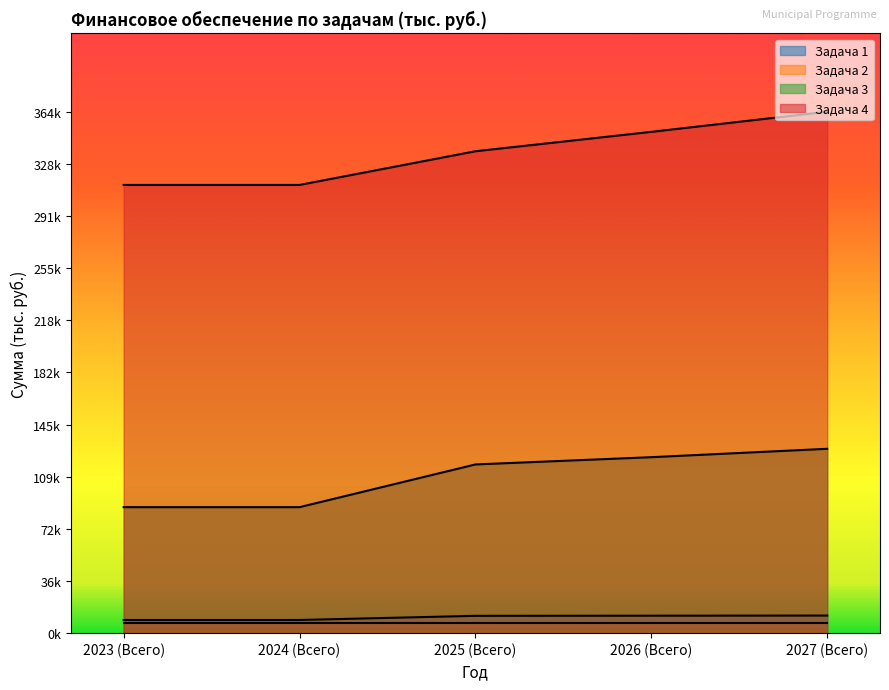

The 2024 (Всего) series shows 16247.4 at Задача 1. True or false?

False